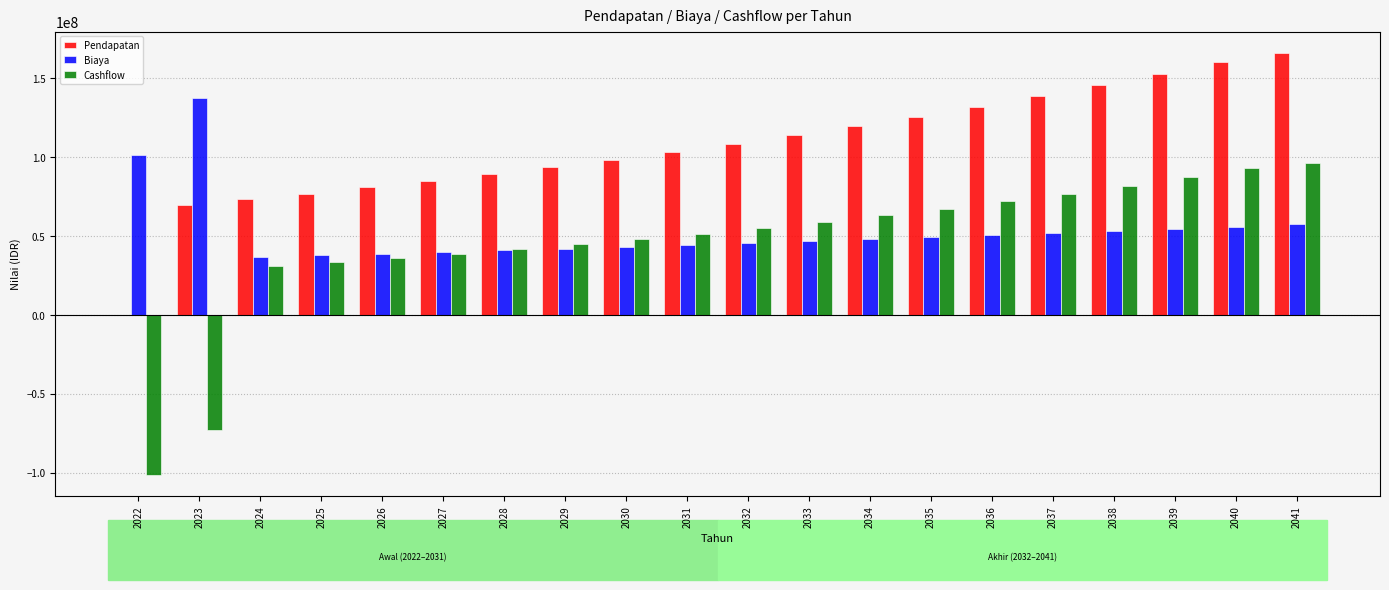

Where is Biaya nearest to the value 87200200?

2022